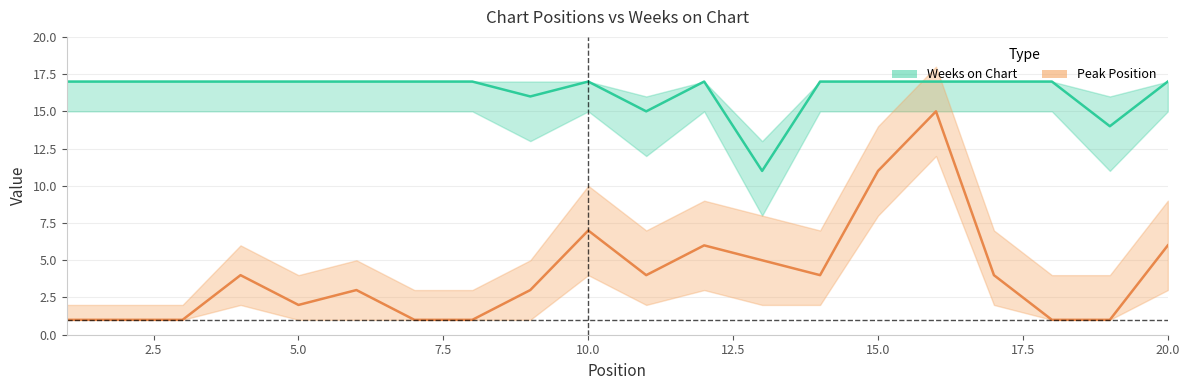

What is the lowest value of the Weeks on Chart series?

11